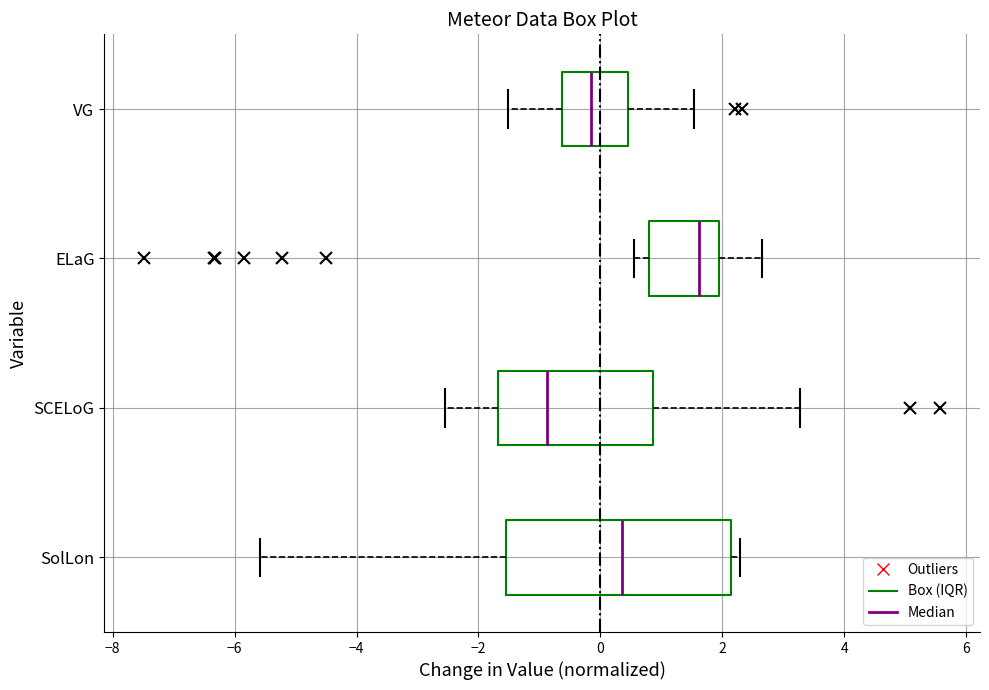

Where is the right edge of the box for SCELoG on the x-axis? The values are not printed on the chart, so give them approximately, as read against the axis.

0.8